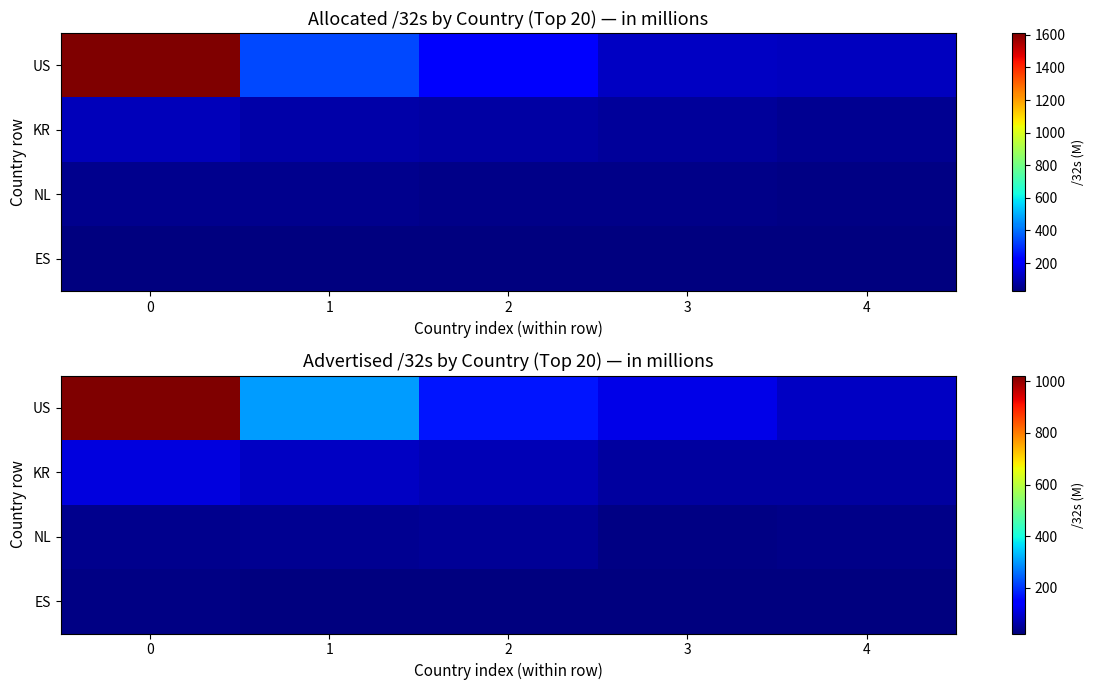

Which series changed the most between 0 and 2?

US